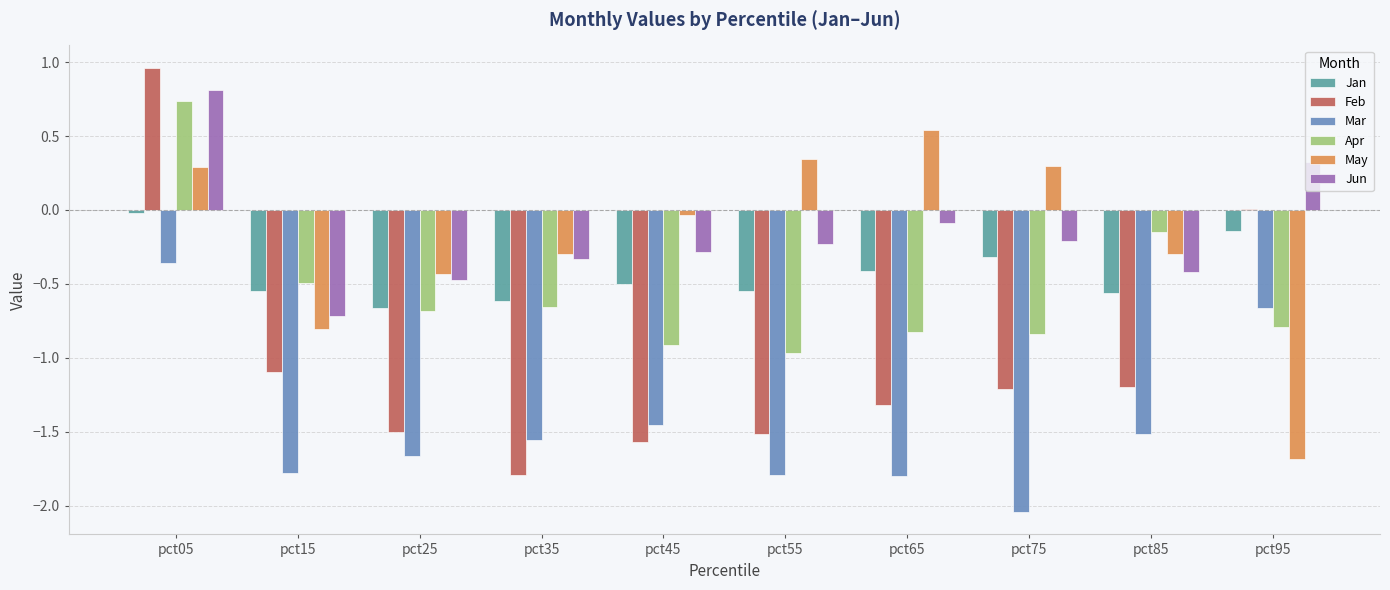

Count the Mar values in the range -1 to 0.

2